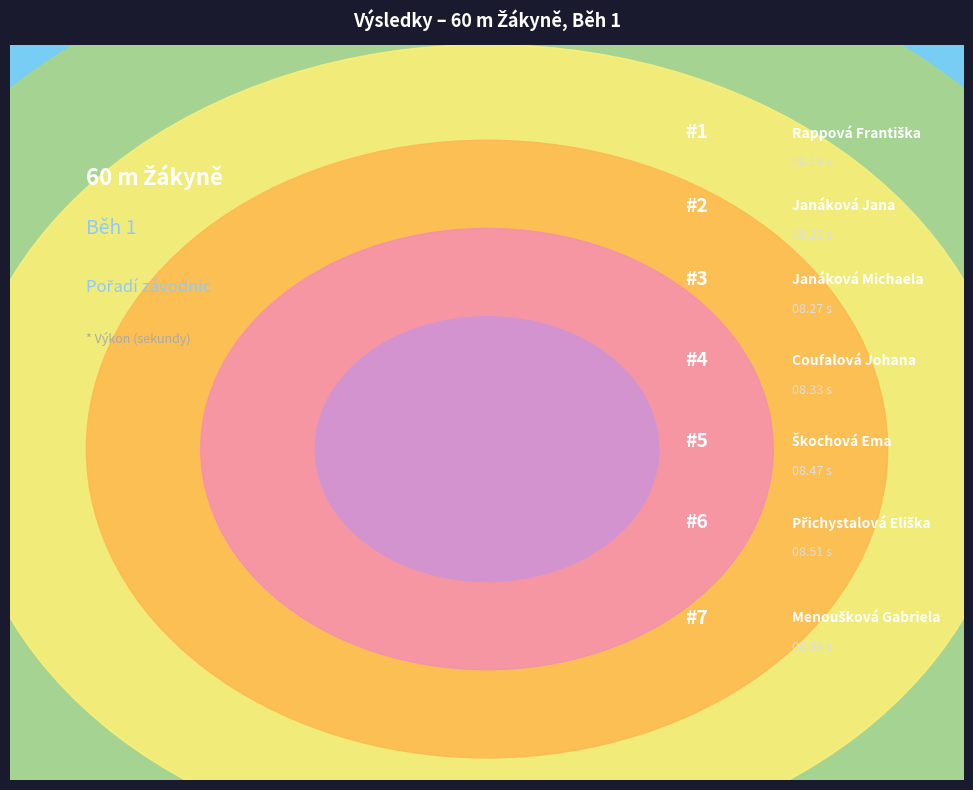

Do Přichystalová Eliška and Rappová Františka together represent more than half of the pie?

No